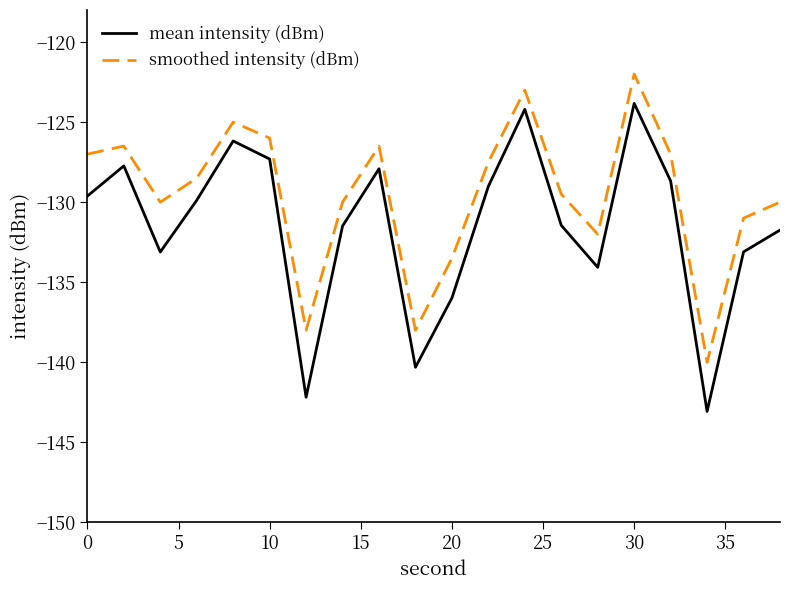

What is the difference between the maximum and minimum values in the smoothed intensity (dBm) series?

18.0